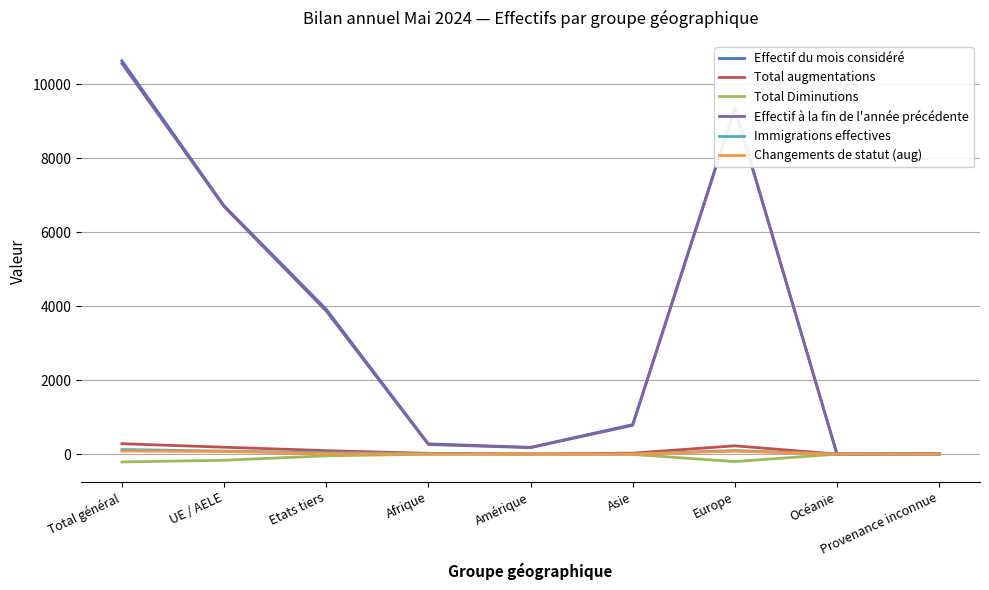

At which category does the chart reach its peak across all series?

Total général